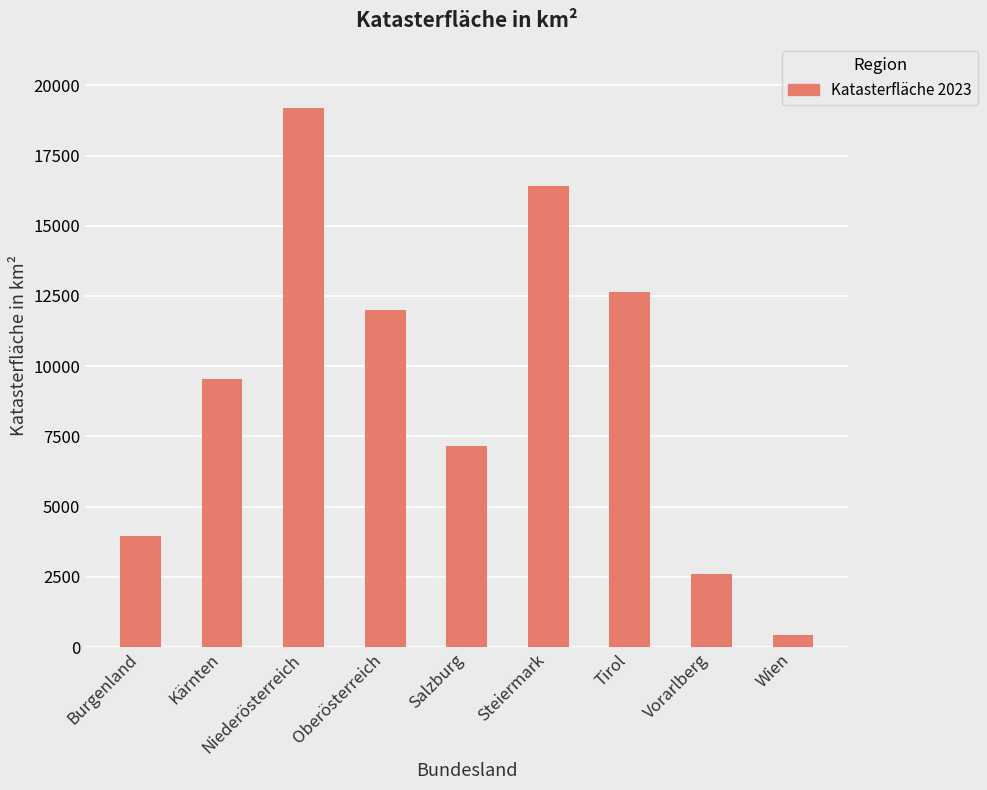

List the labels in order of value, smallest first.

Wien, Vorarlberg, Burgenland, Salzburg, Kärnten, Oberösterreich, Tirol, Steiermark, Niederösterreich